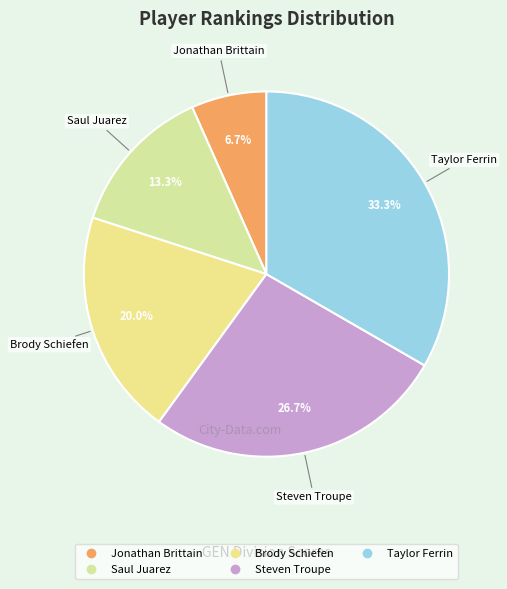

Approximately how many times larger is the value at Taylor Ferrin compared to Jonathan Brittain?

5.0